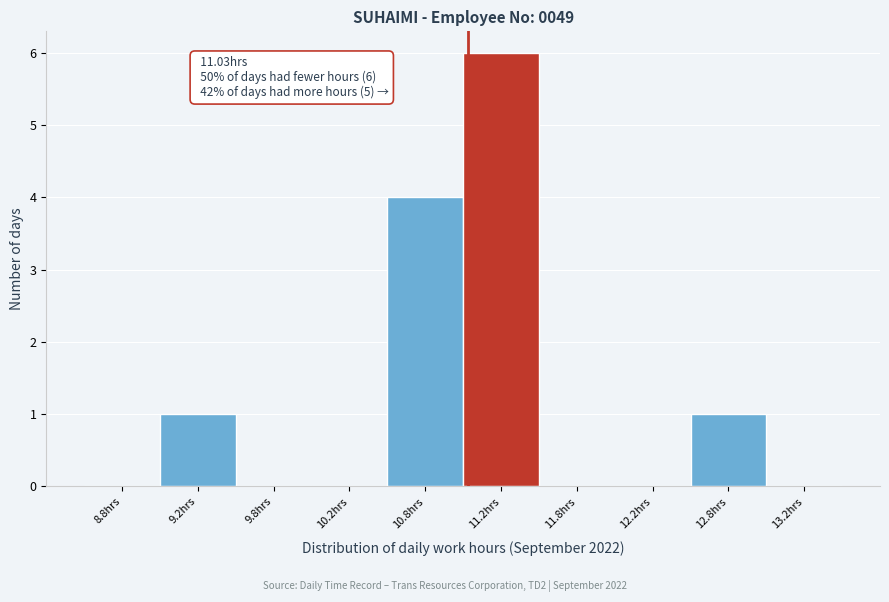

Over which range of the x-axis is the bar tallest?

11.0 to 11.5